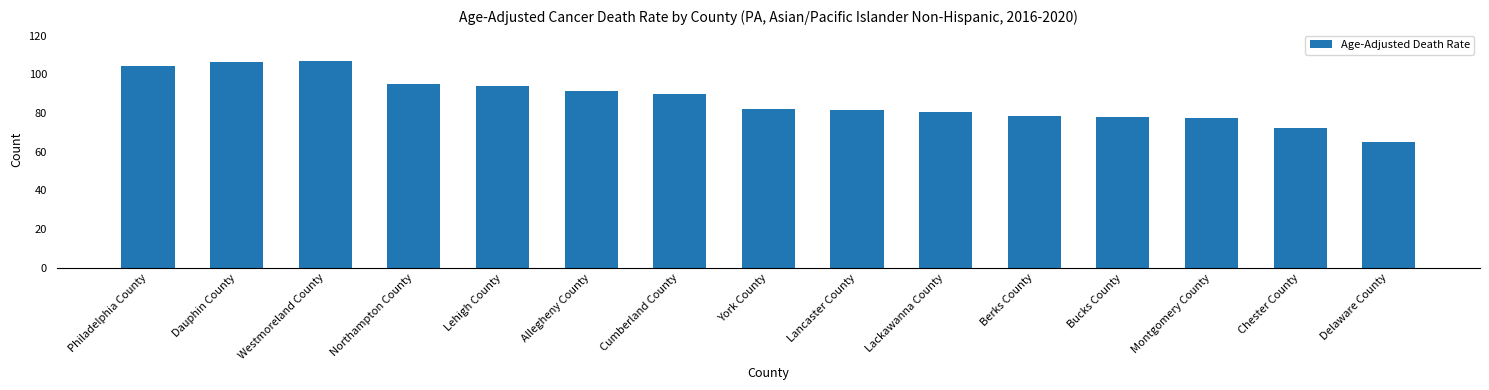

What is the ratio of the value at Lehigh County to the value at Delaware County?

1.4